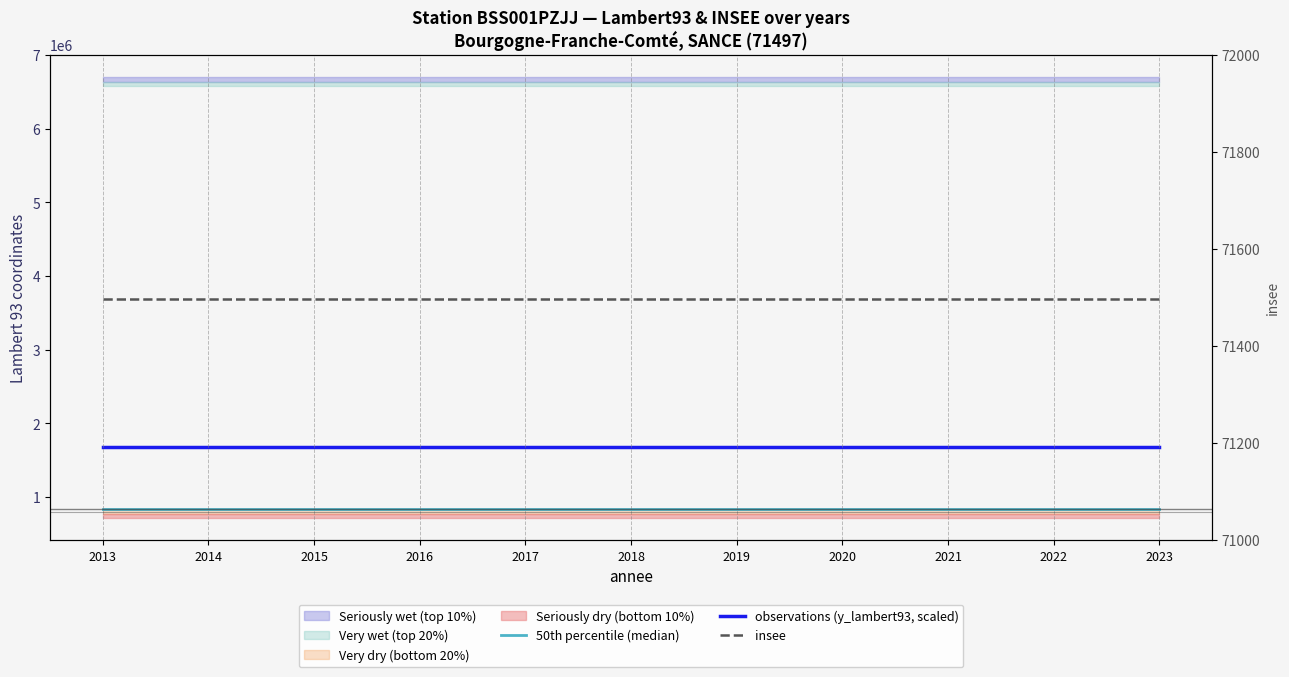

Is this an area chart (filled region under the line)?

No